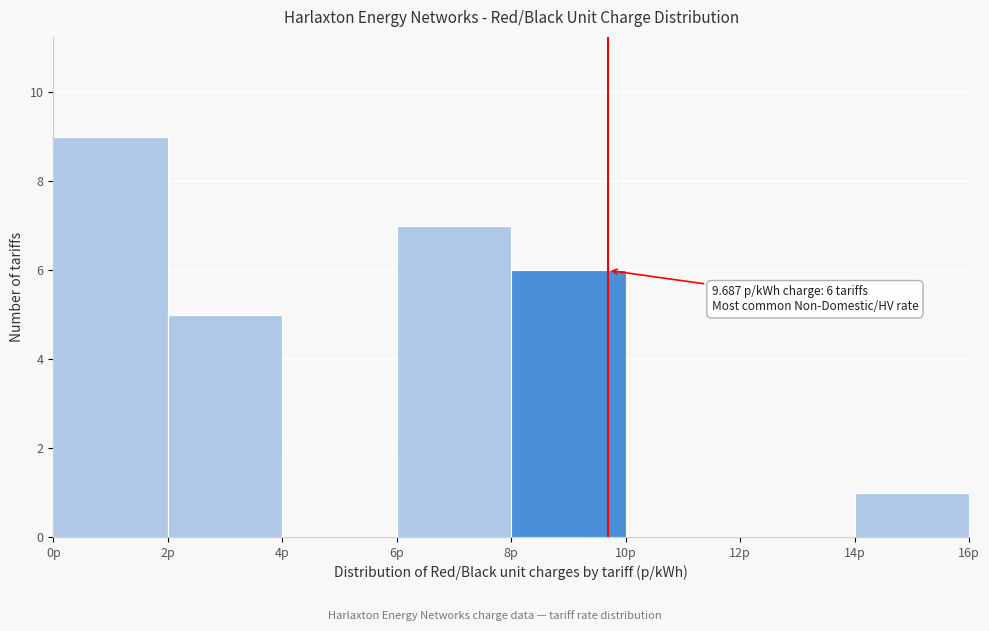

Which range on the x-axis has the tallest bar?

0 to 2